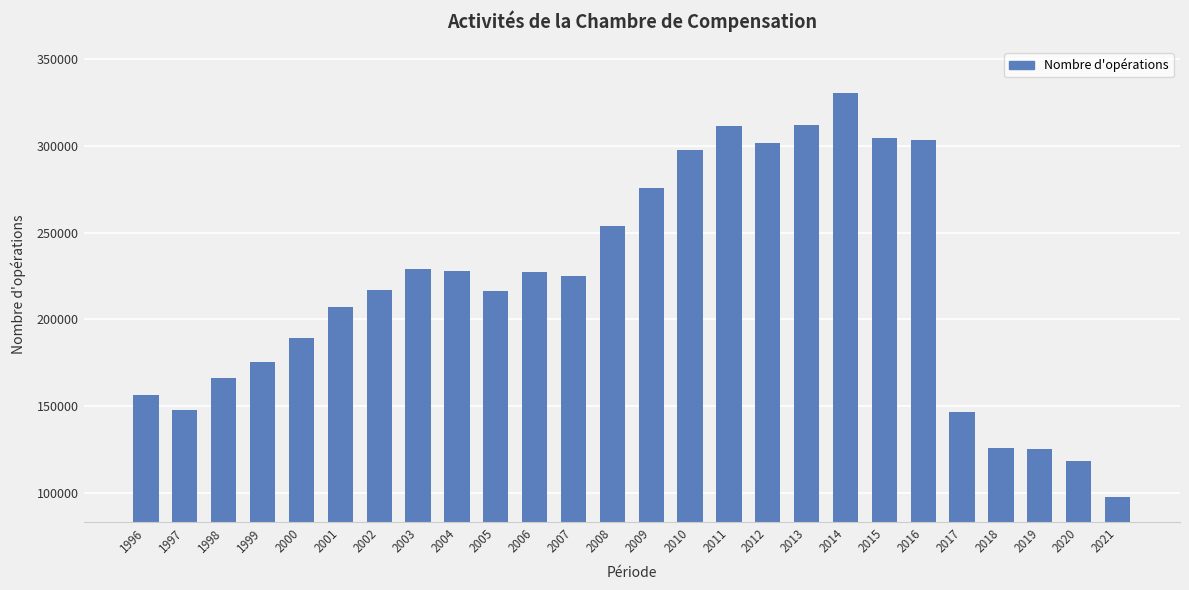

What is the greatest value displayed?

330473